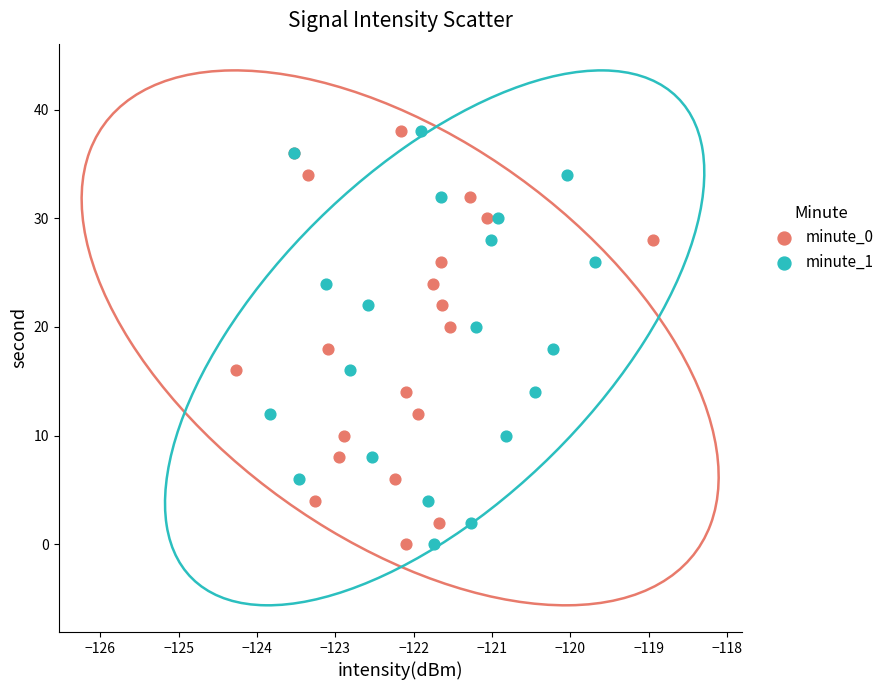

What are all the series names shown in the legend?

minute_0, minute_1